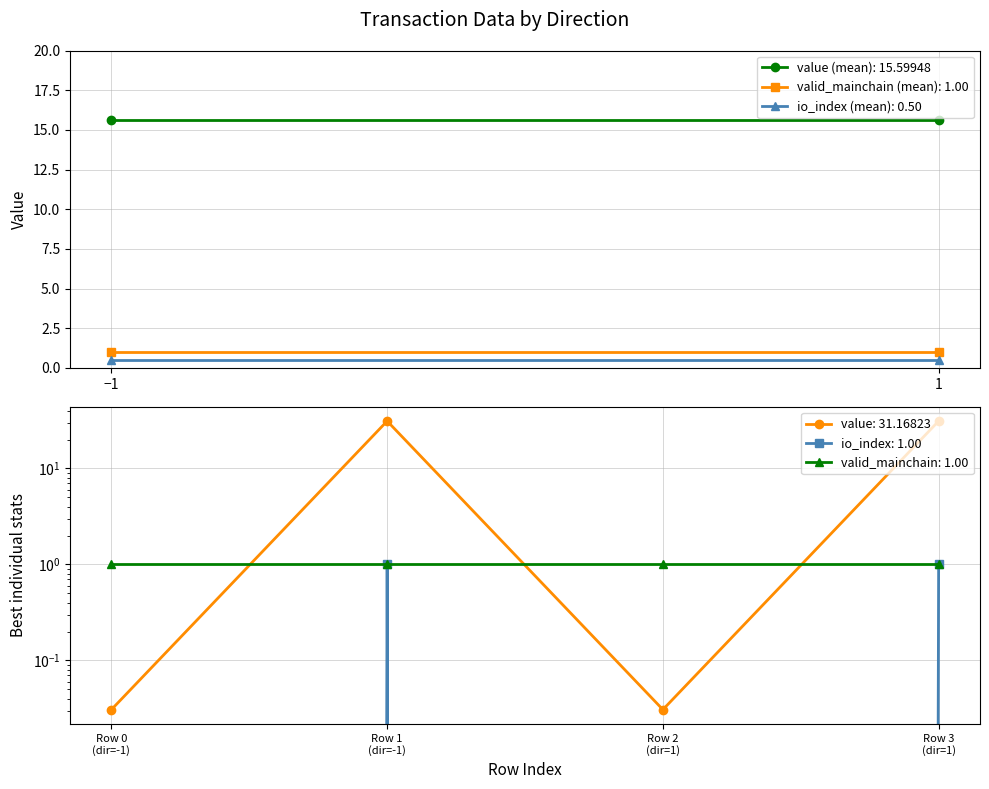

In io_index, how many points are higher than both neighbors (excluding endpoints)?

1